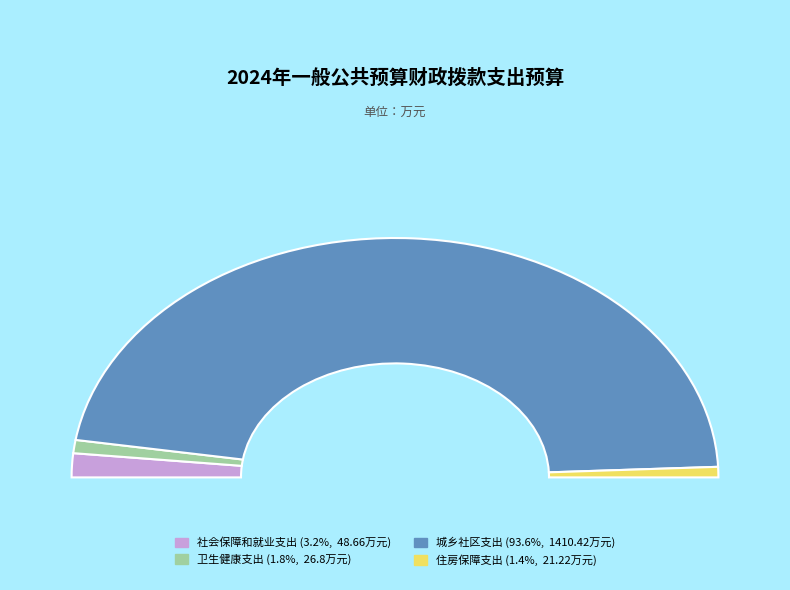

What percentage is the 城乡社区支出 slice, to the nearest percent?

94%